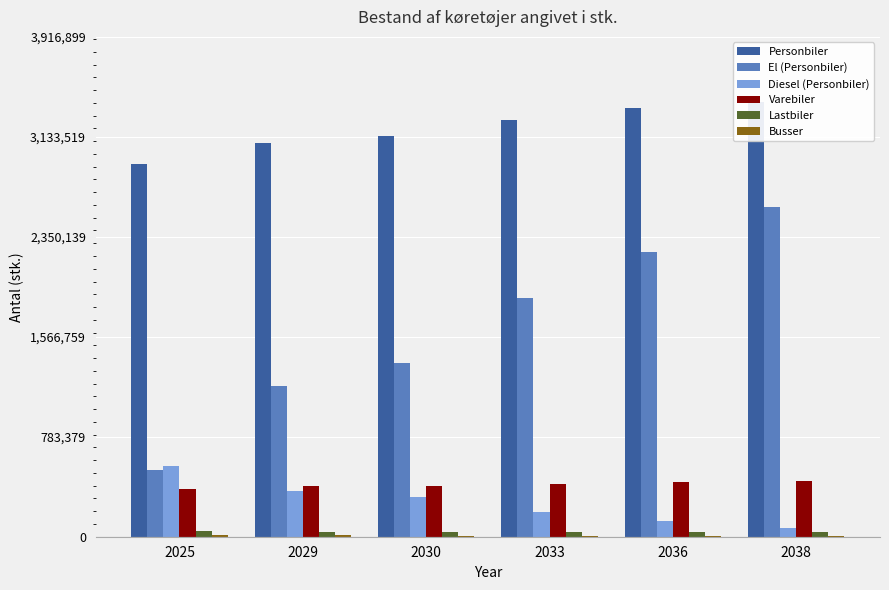

Count the number of data series in this chart.

6